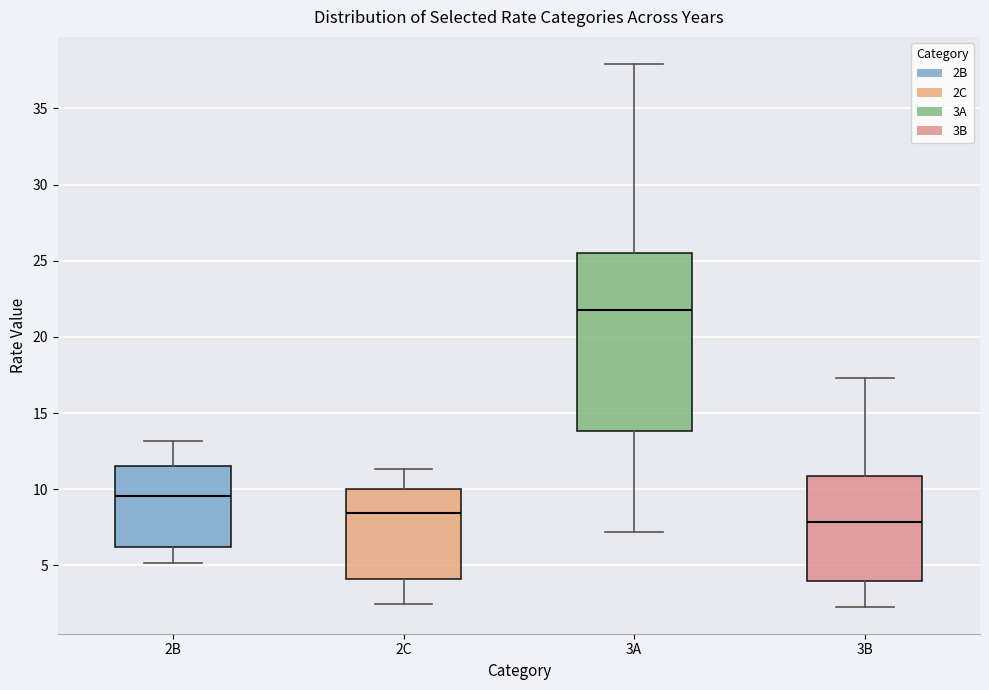

Which box's median line is the highest?

3A